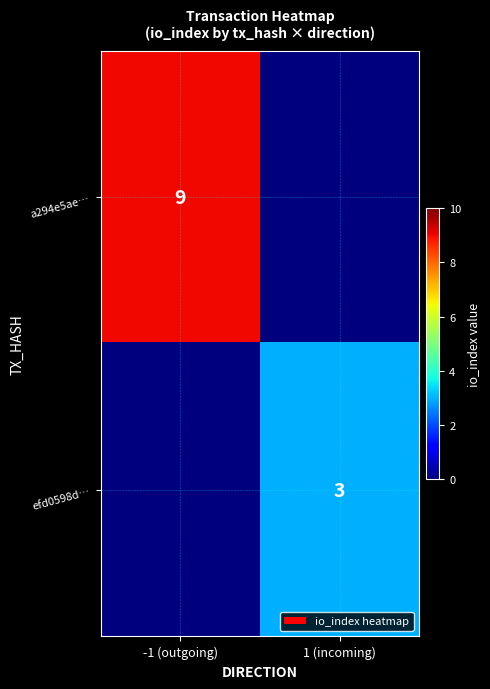

True or false: efd0598d… has a value of 3 at 1 (incoming).

True